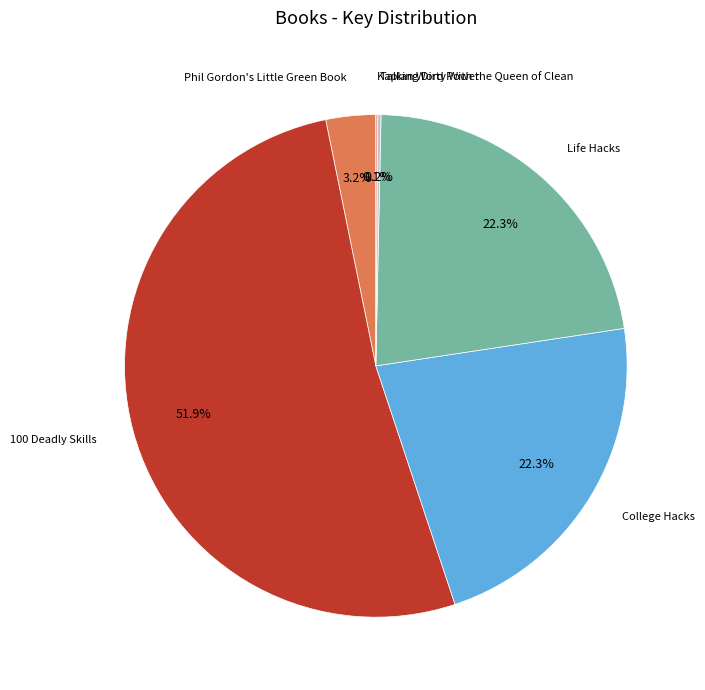

To the nearest percent, what is the difference between the largest and smallest slice percentages?

52%